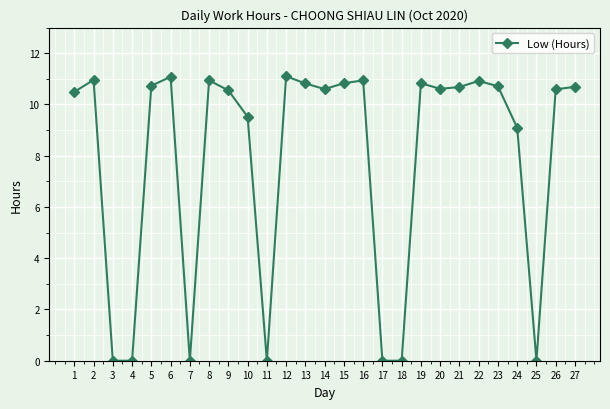

How many distinct data groups are displayed?

1